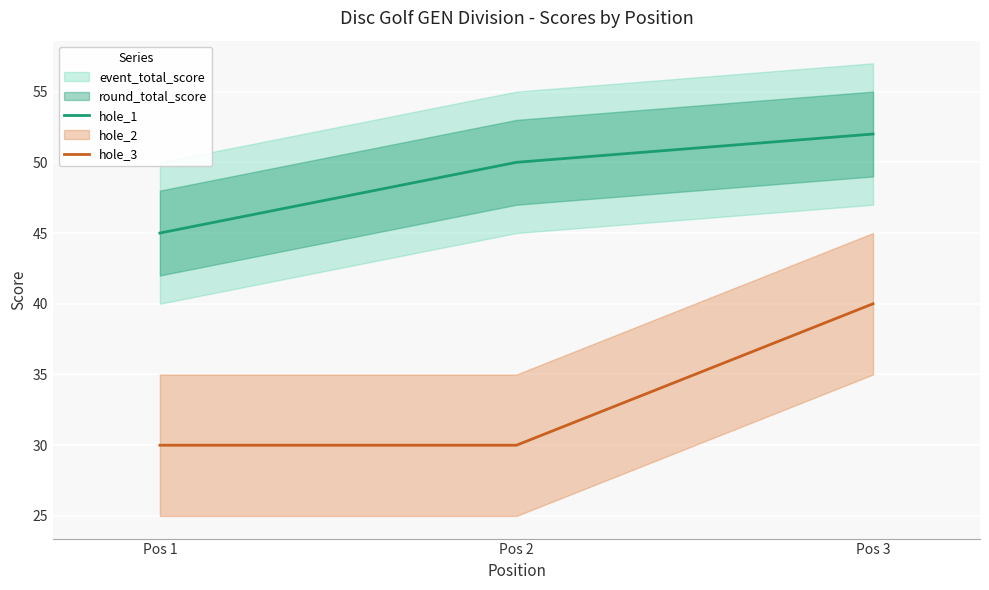

What is the value of the hole_1 point at the 3rd from the left?

52